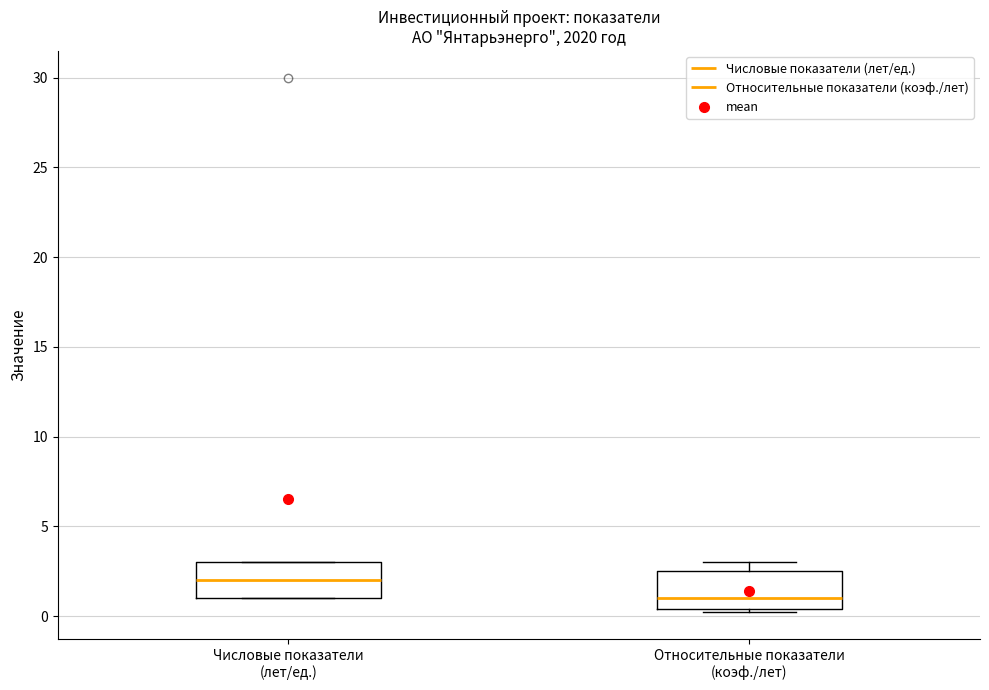

Reading left to right, transcribe this box plot: for each box, give where its median line is, the range the box spans, and where its two whiskers end, as read against the y-axis. The values are not printed on the chart, so give them approximately, as read against the axis.

Числовые показатели (лет/ед.): median 2.0, box 1.0 to 3.0, whiskers 1.0 to 3.0
Относительные показатели (коэф./лет): median 1.0, box 0.5 to 2.5, whiskers 0.0 to 3.0